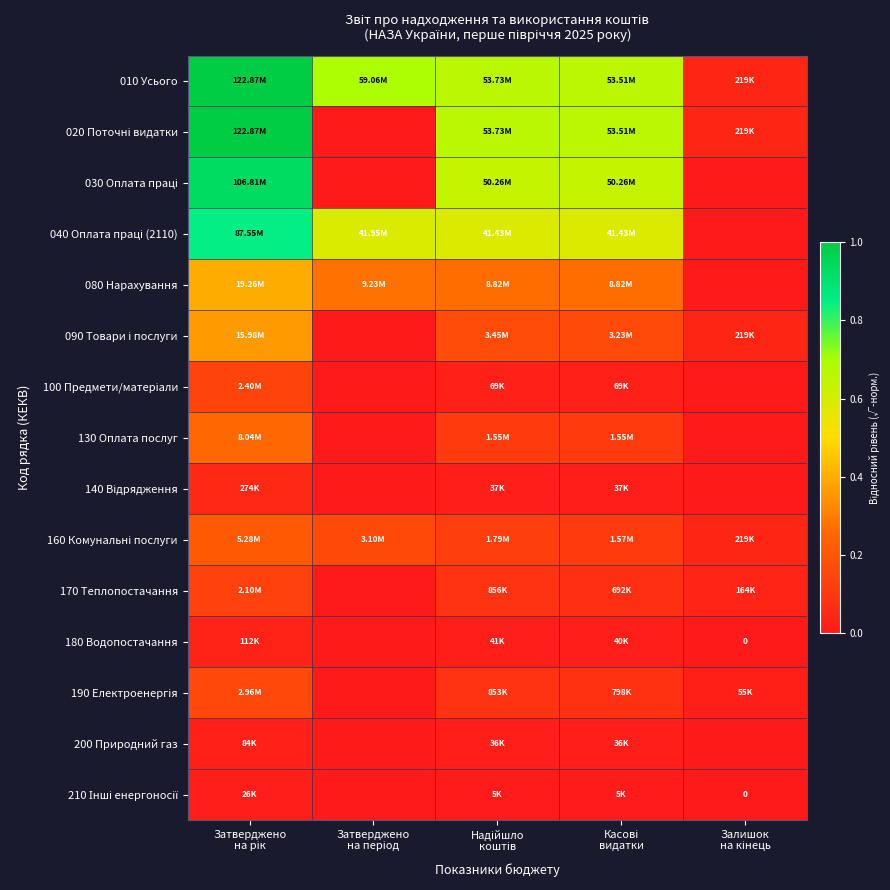

How many values in 130 Оплата послуг are above zero?

3